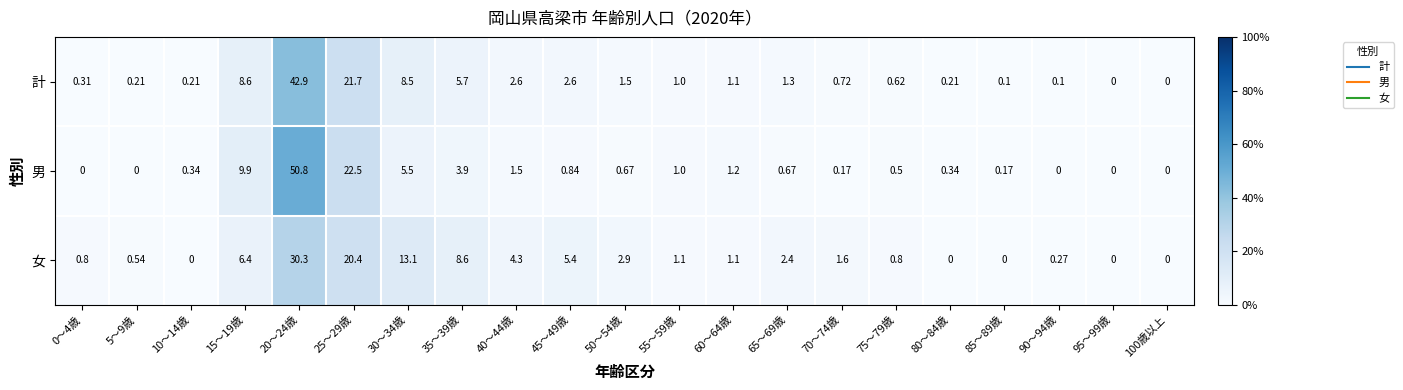

Is the value of 計 at 60～64歳 greater than the value of 男 at 35～39歳?

No